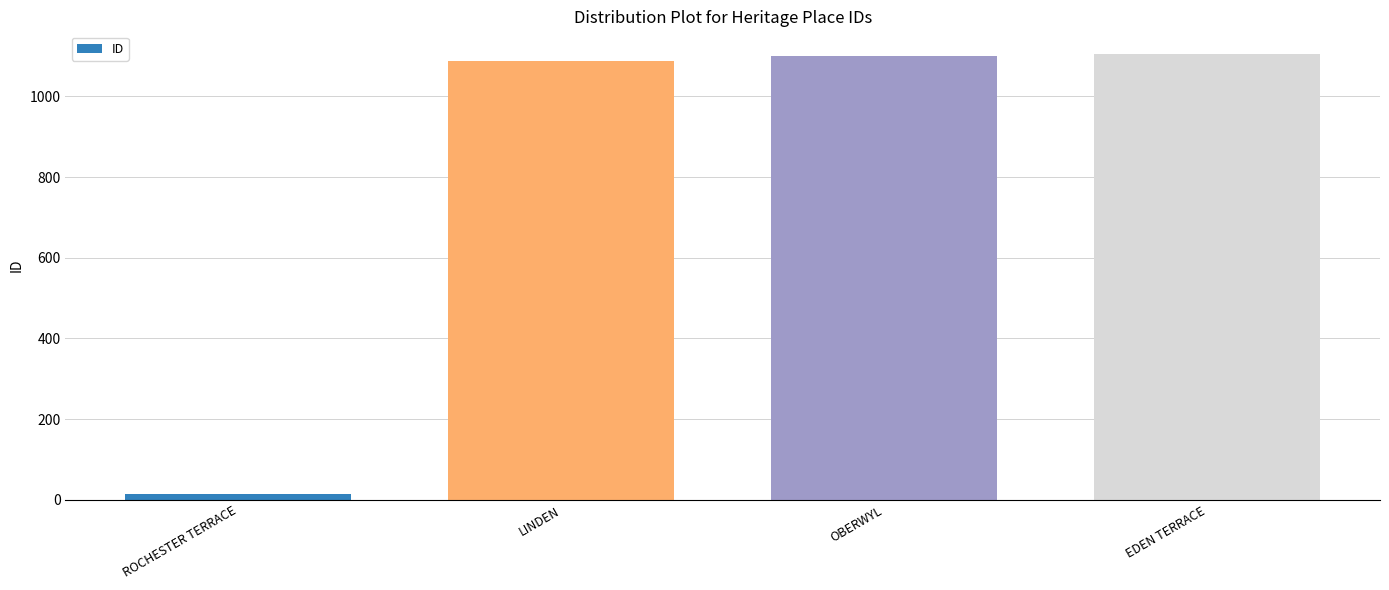

What is the difference between the maximum and minimum values?

1091